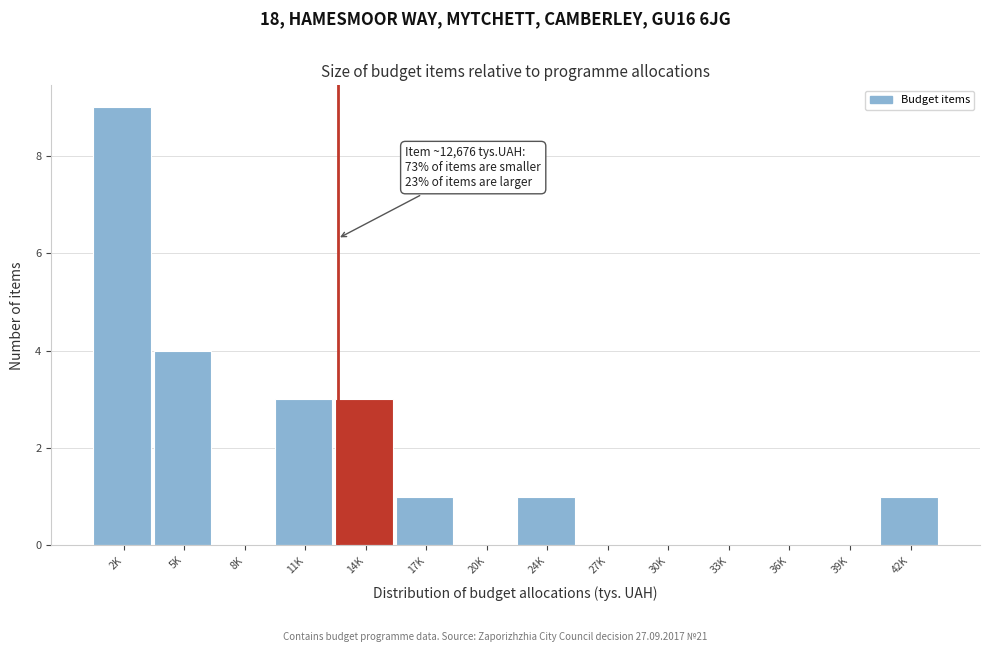

Reading right to left, what are all the values shown in this chart?

42K=1	39K=0	36K=0	33K=0	30K=0	27K=0	24K=1	20K=0	17K=1	14K=3	11K=3	8K=0	5K=4	2K=9